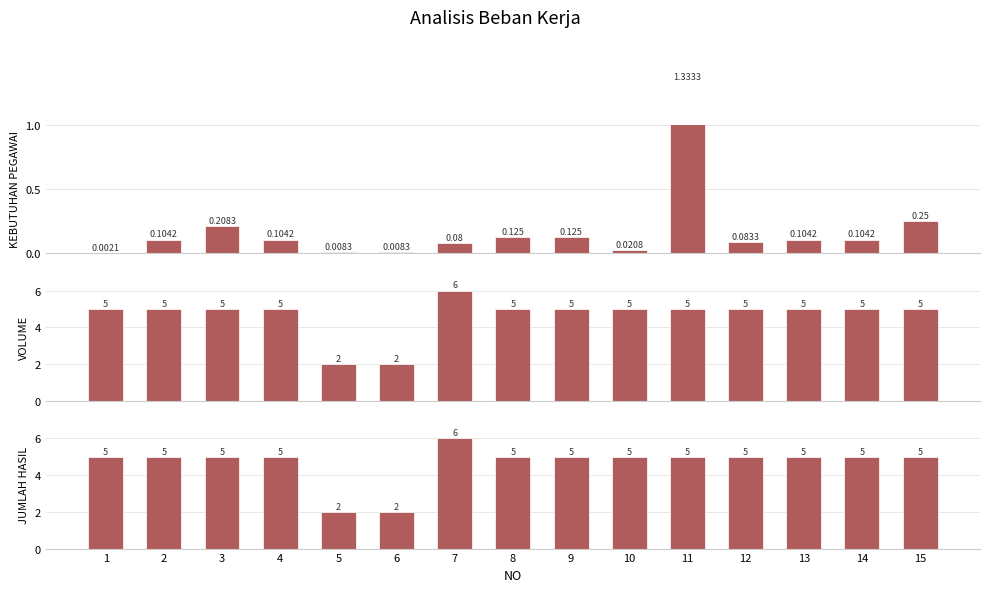

What is the sum of all VOLUME values?

70.0